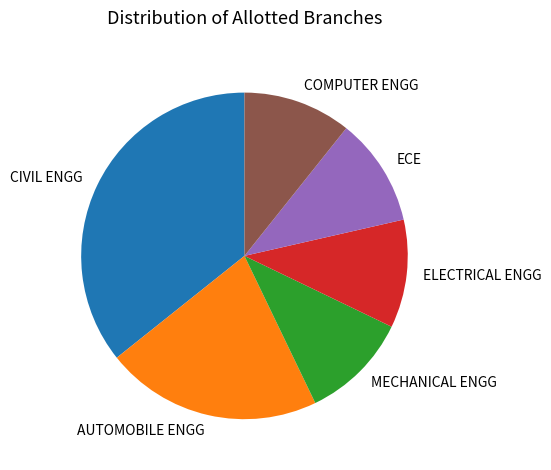

True or false: ELECTRICAL ENGG accounts for 17% of the total.

False